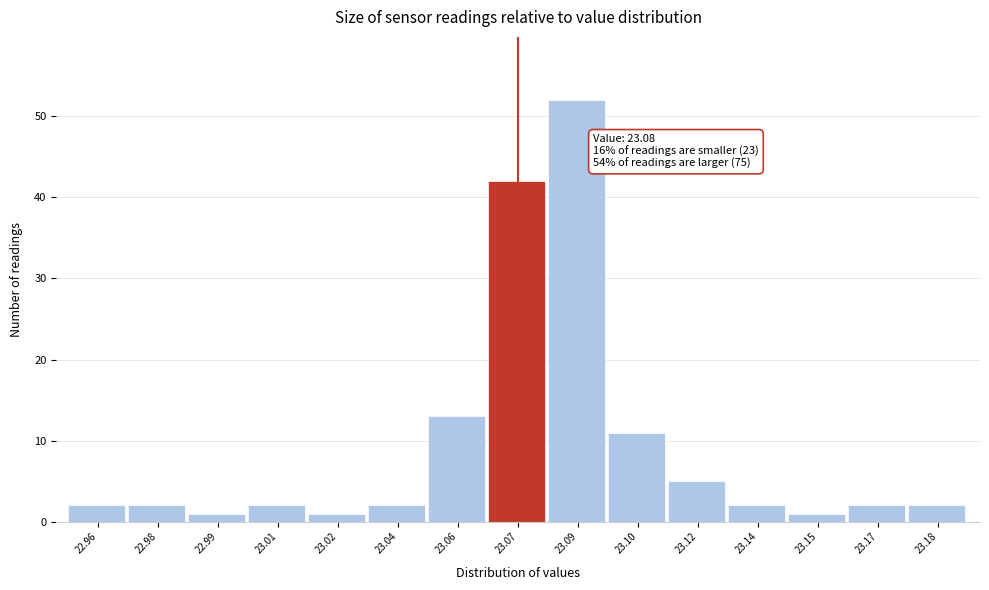

Reading right to left, what are all the values shown in this chart?

23.18=2	23.17=2	23.15=1	23.14=2	23.12=5	23.10=11	23.09=52	23.07=42	23.06=13	23.04=2	23.02=1	23.01=2	22.99=1	22.98=2	22.96=2